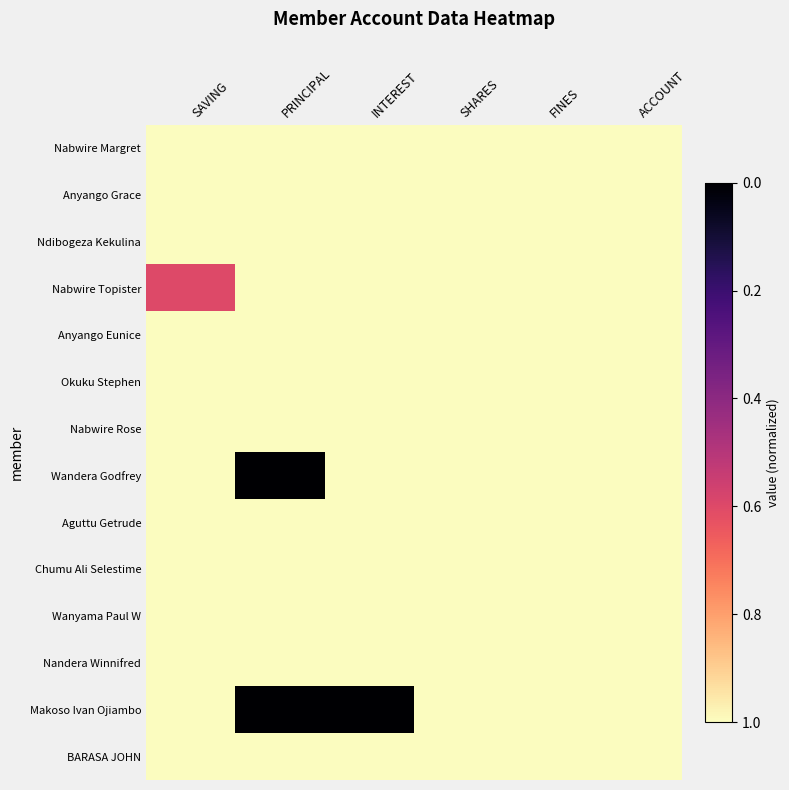

Rank the series at PRINCIPAL from highest to lowest value.

Nabwire Margret, Anyango Grace, Ndibogeza Kekulina, Nabwire Topister, Anyango Eunice, Okuku Stephen, Nabwire Rose, Aguttu Getrude, Chumu Ali Selestime, Wanyama Paul W, Nandera Winnifred, BARASA JOHN, Wandera Godfrey, Makoso Ivan Ojiambo